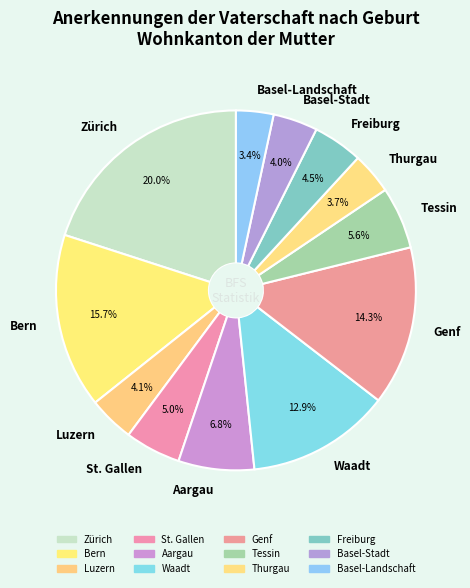

Does Aargau account for over 50% of the chart?

No